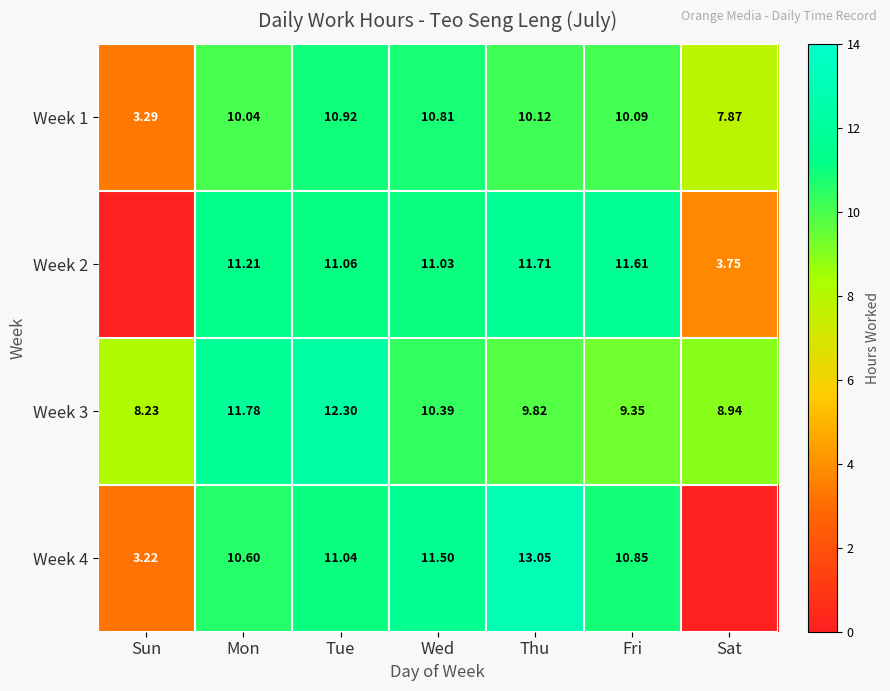

Is the value of Week 2 at Fri greater than the value of Week 1 at Sun?

Yes